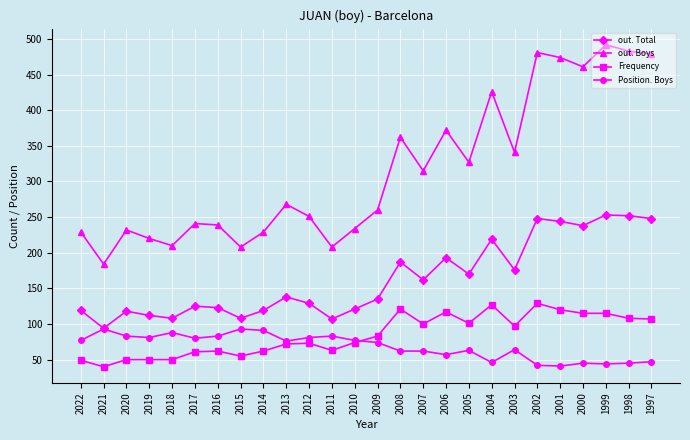

Read the Frequency value at 2015.

55